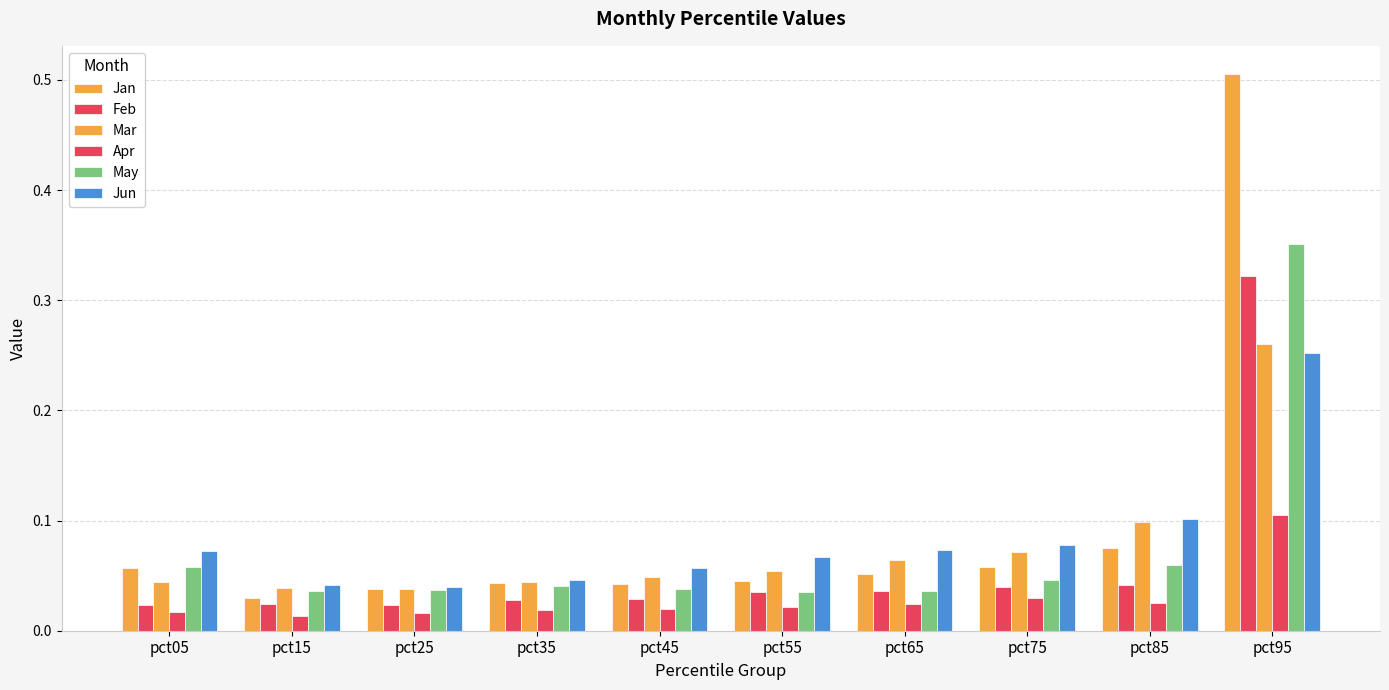

How many series are shown in this chart?

6